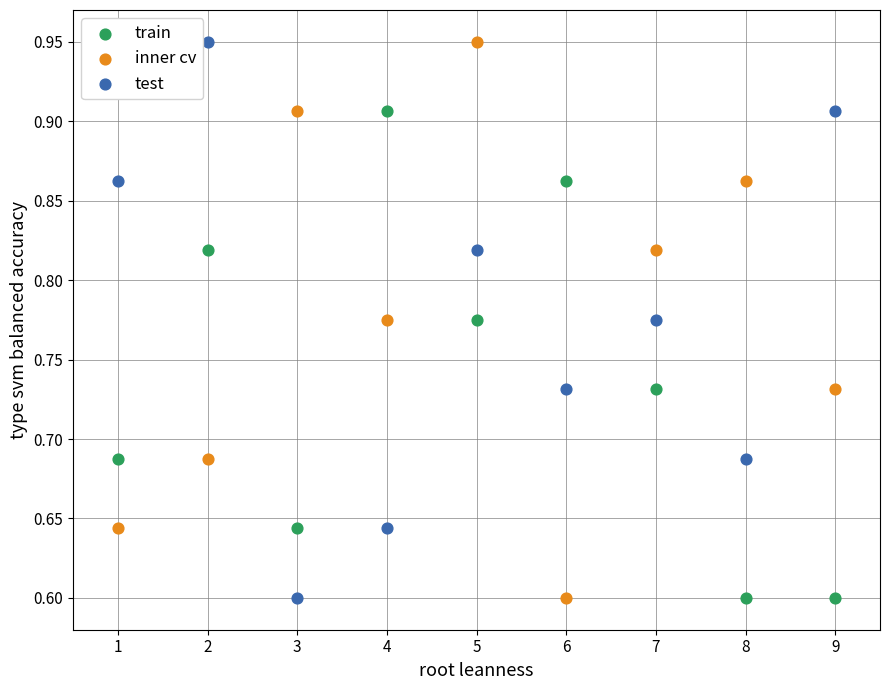

What is the X range (max minus min) for the scatter plot?

8.0